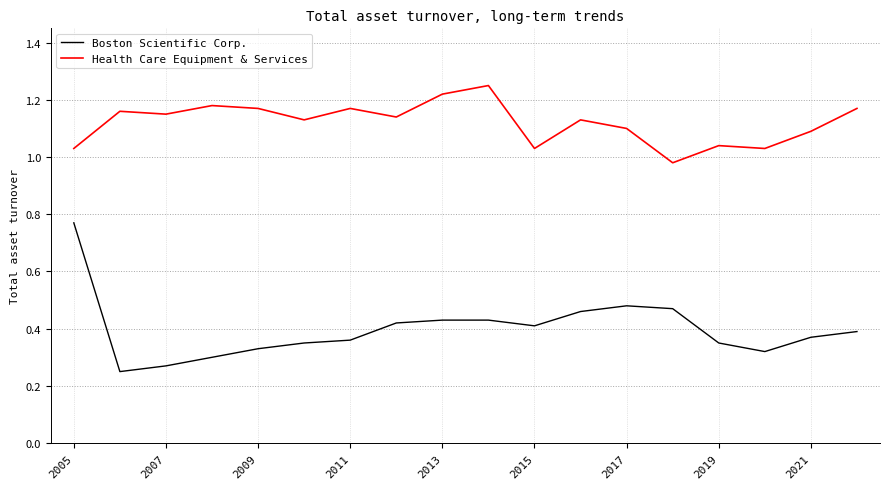

True or false: Health Care Equipment & Services and Boston Scientific Corp. cross at least once.

False